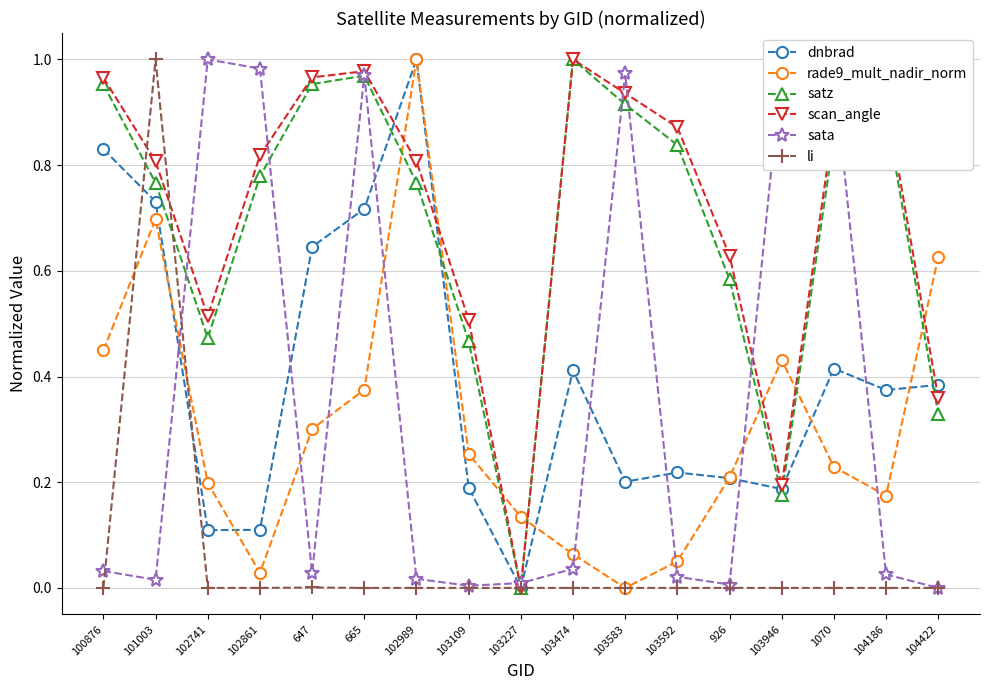

What is the label of the 6th point from the right?

103592